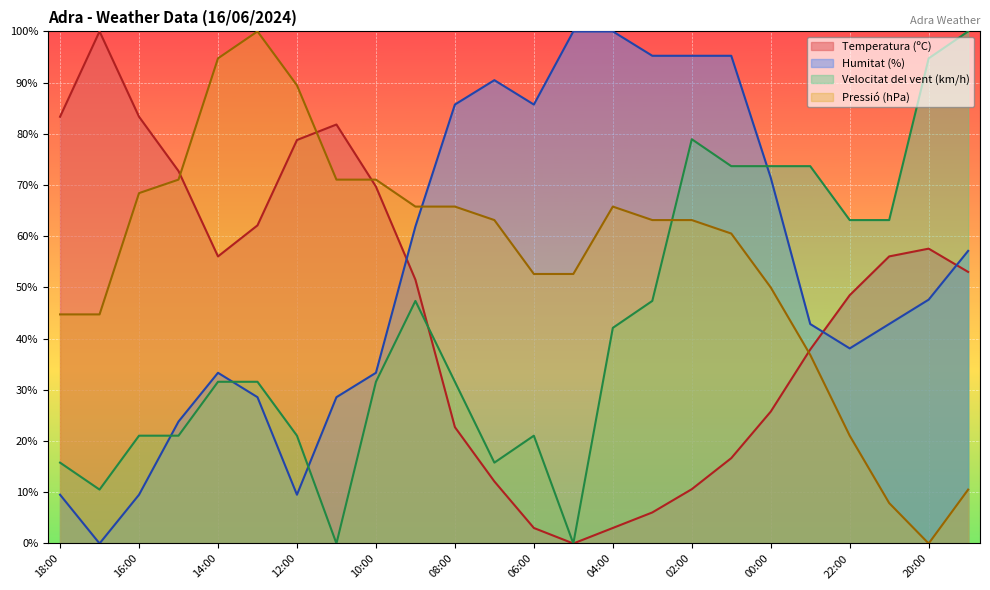

Is the value of Pressió (hPa) at 06:00 greater than the value of Temperatura (ºC) at 15:00?

No